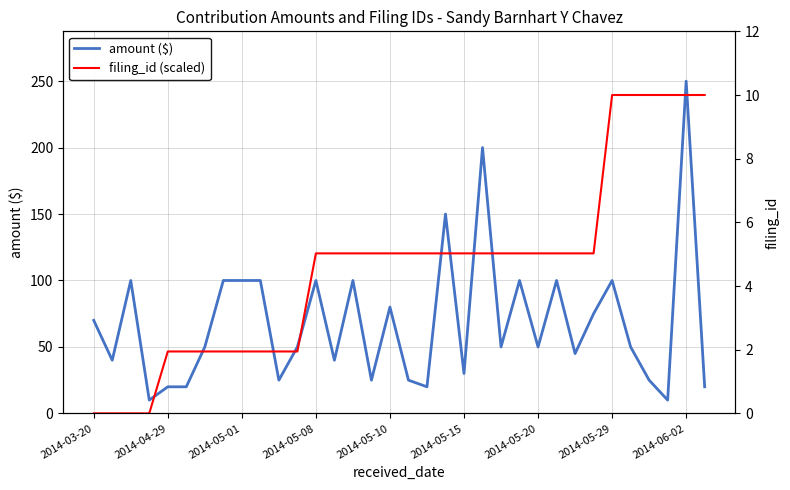

Is it true that amount ($) equals 30 at 2014-05-15?

True